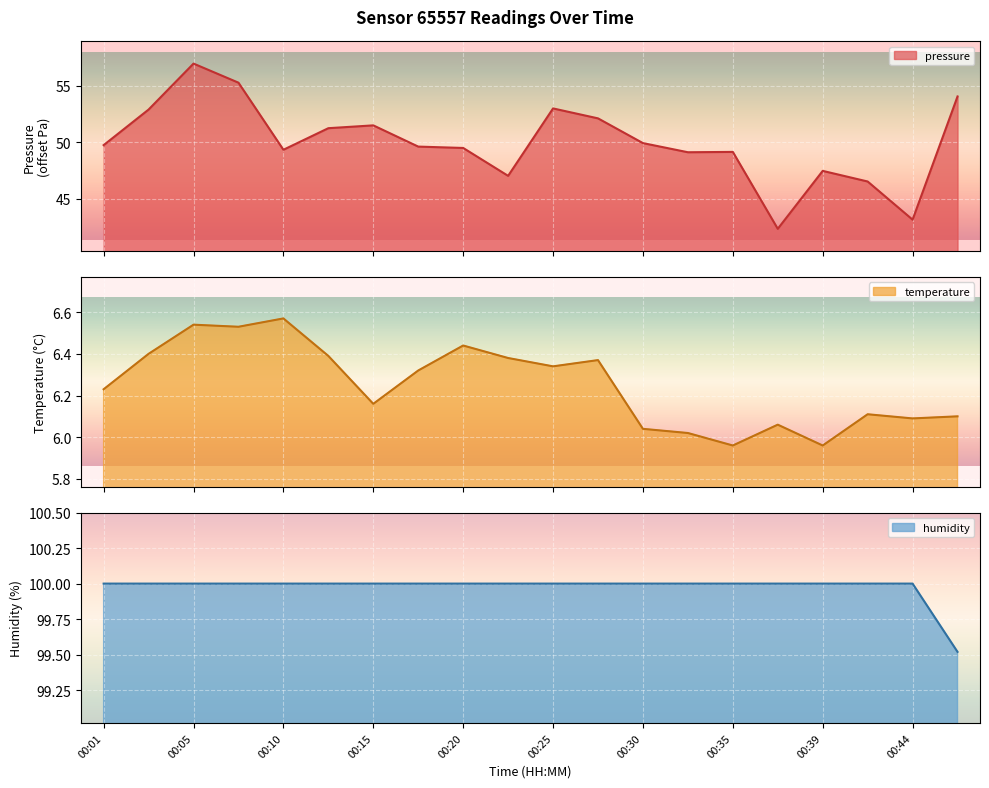

At how many categories does at least one series exceed 34?

20